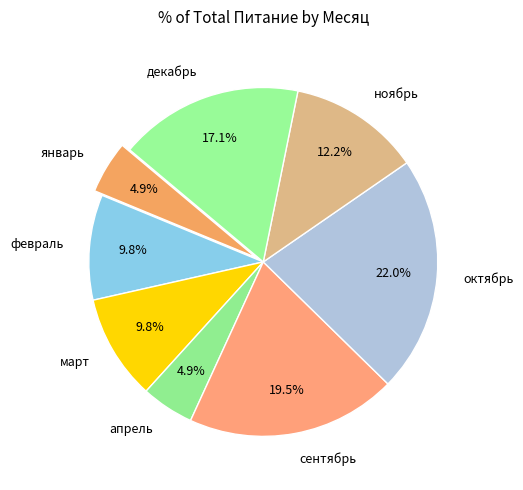

Is there any slice that represents more than half of the pie?

No